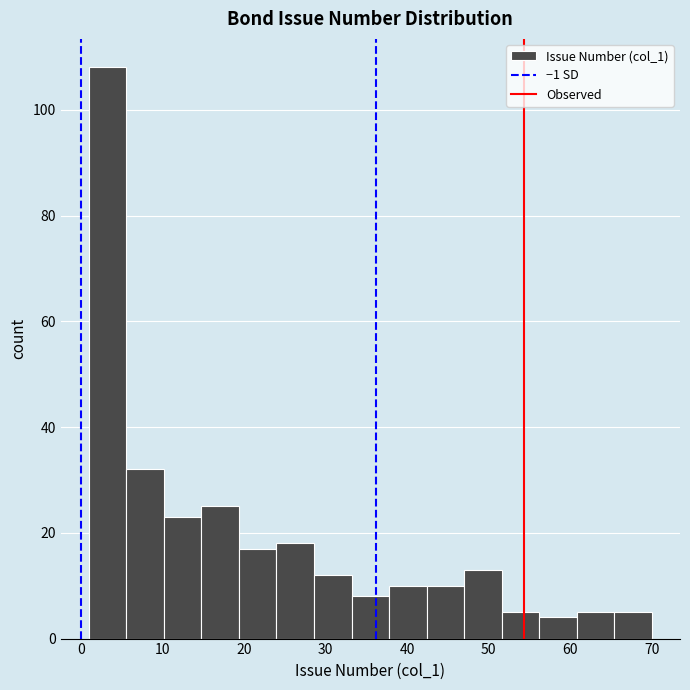

Which range on the x-axis has the tallest bar?

1.0 to 5.6